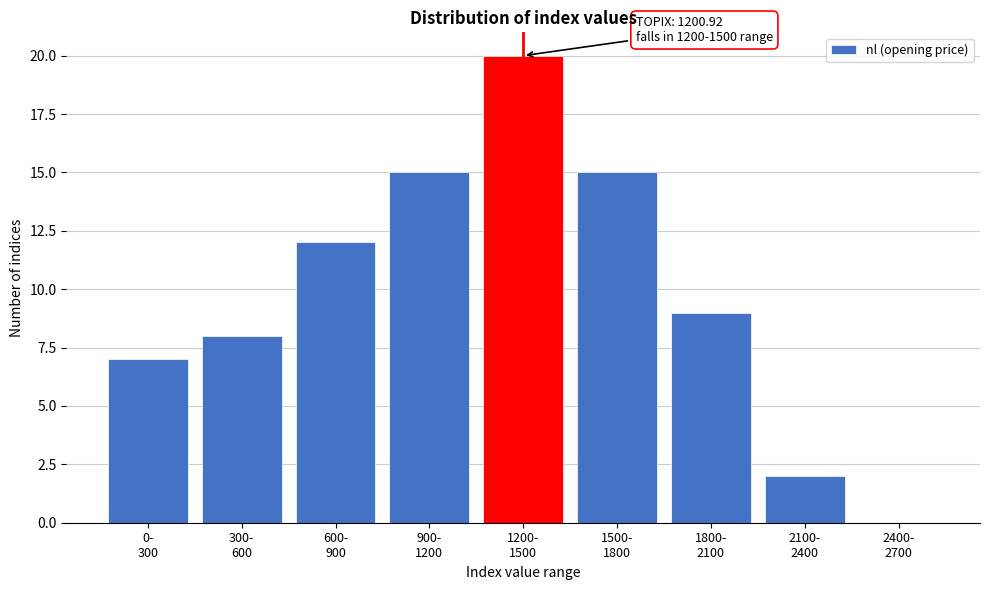

What is the greatest value displayed?

20